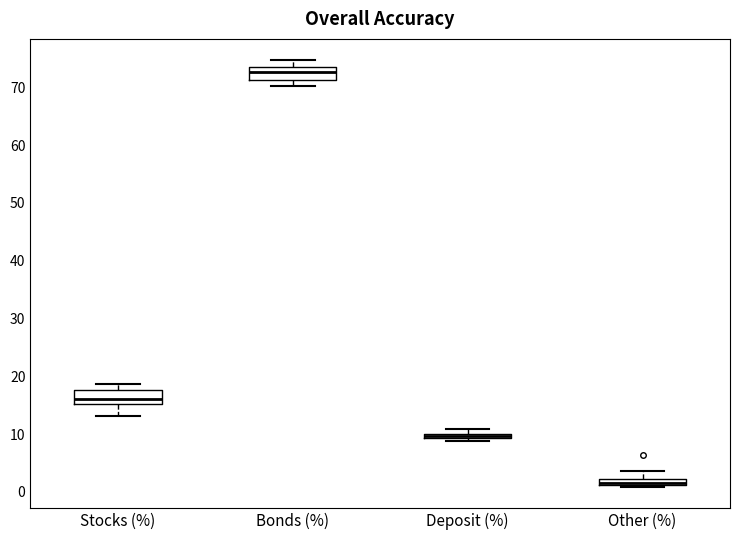

Where does the upper whisker of the box for Stocks (%) end on the y-axis? The values are not printed on the chart, so give them approximately, as read against the axis.

19